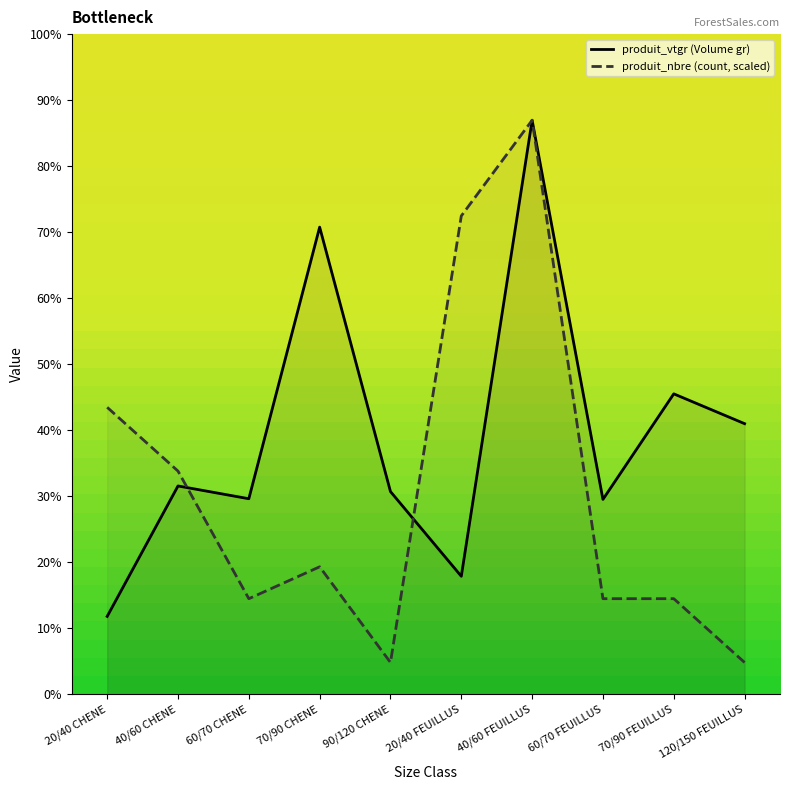

Reading left to right, list all the values displayed in this chart.

produit_vtgr (Volume gr): 20/40 CHENE=0.3	40/60 CHENE=0.9	60/70 CHENE=0.9	70/90 CHENE=2.1	90/120 CHENE=0.9	20/40 FEUILLUS=0.5	40/60 FEUILLUS=2.6	60/70 FEUILLUS=0.9	70/90 FEUILLUS=1.3	120/150 FEUILLUS=1.2
produit_nbre (count, scaled): 20/40 CHENE=1.3	40/60 CHENE=1.0	60/70 CHENE=0.4	70/90 CHENE=0.6	90/120 CHENE=0.1	20/40 FEUILLUS=2.1	40/60 FEUILLUS=2.6	60/70 FEUILLUS=0.4	70/90 FEUILLUS=0.4	120/150 FEUILLUS=0.1